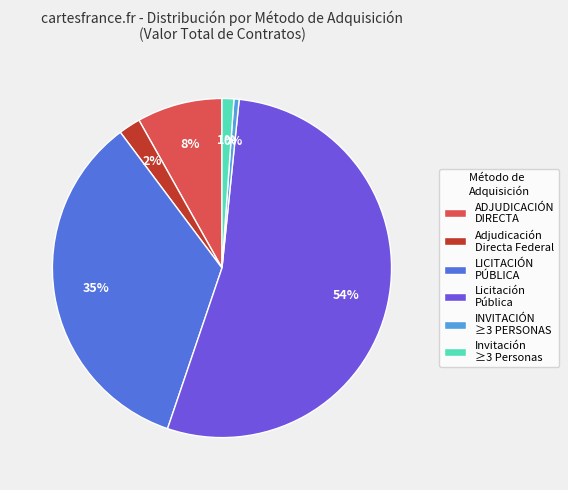

Is the sum of INVITACIÓN ≥3 PERSONAS and LICITACIÓN PÚBLICA greater than half?

No